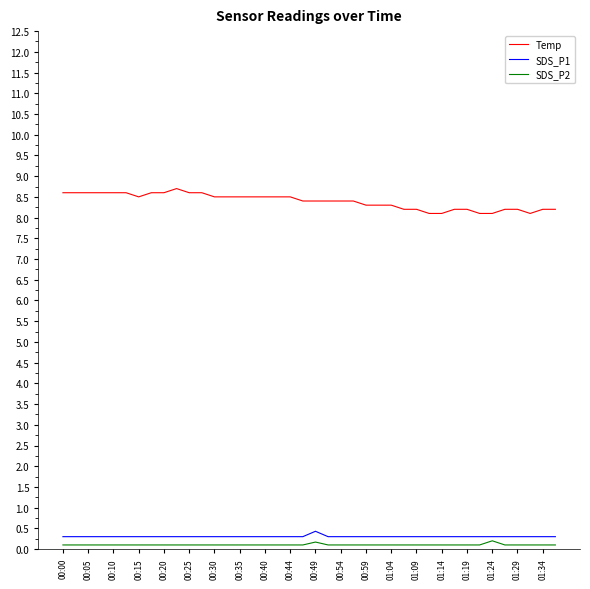

What is the difference between the maximum and minimum values in the SDS_P1 series?

0.1